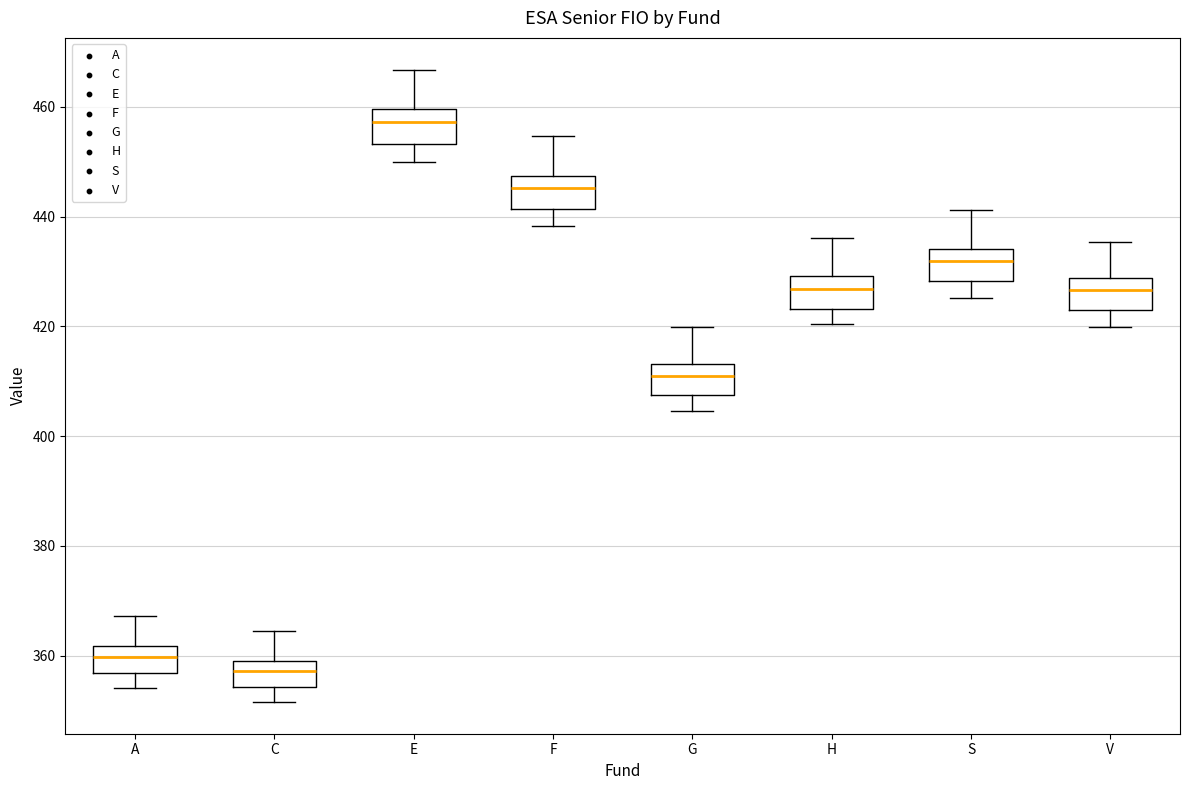

Where does the lower whisker of the box for S end on the y-axis? The values are not printed on the chart, so give them approximately, as read against the axis.

426